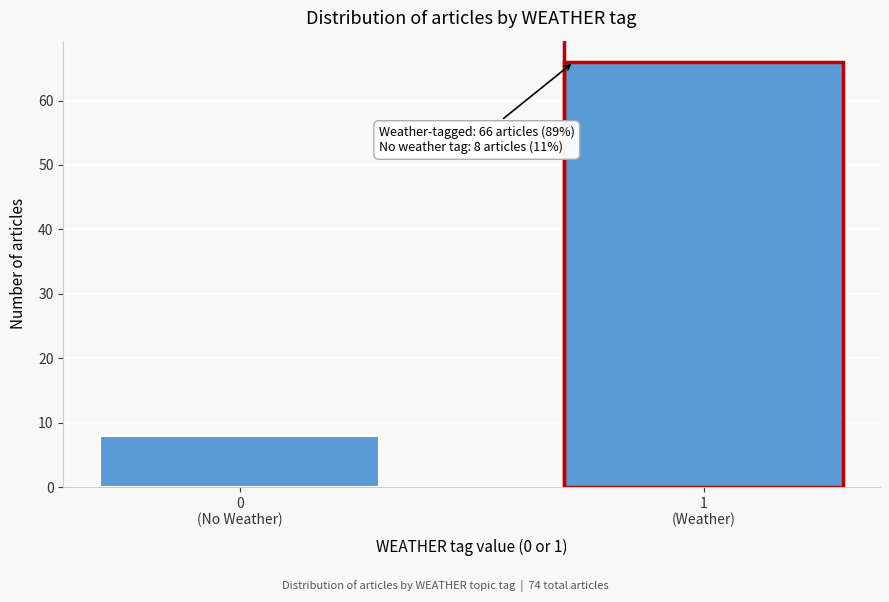

Reading right to left, extract all data points from this chart.

66	8